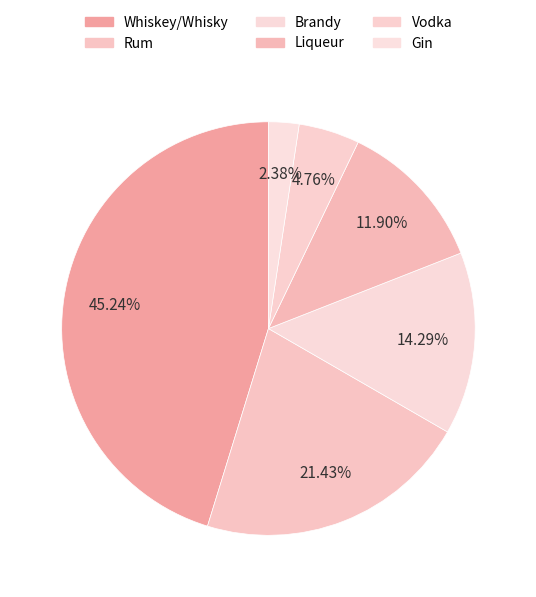

How many segments does this pie chart have?

6